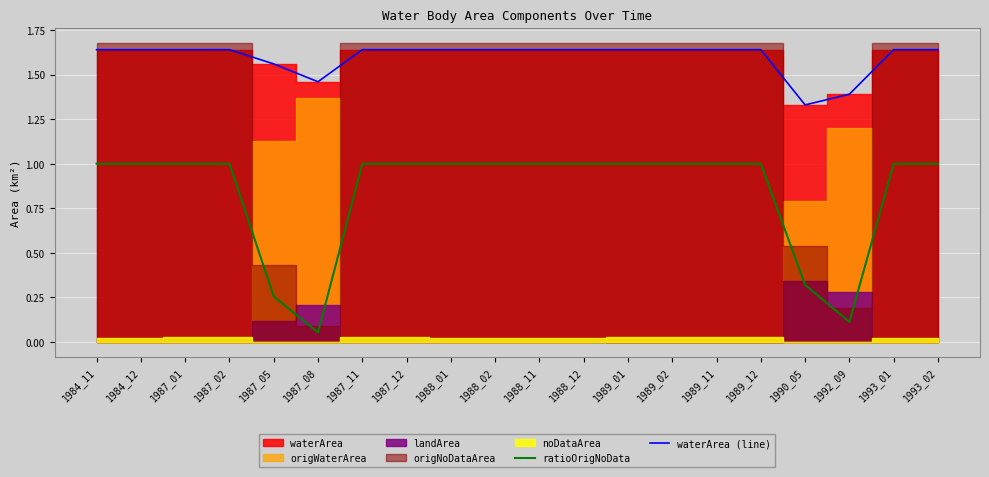

In ratioOrigNoData, how many points are lower than both neighbors (excluding endpoints)?

2